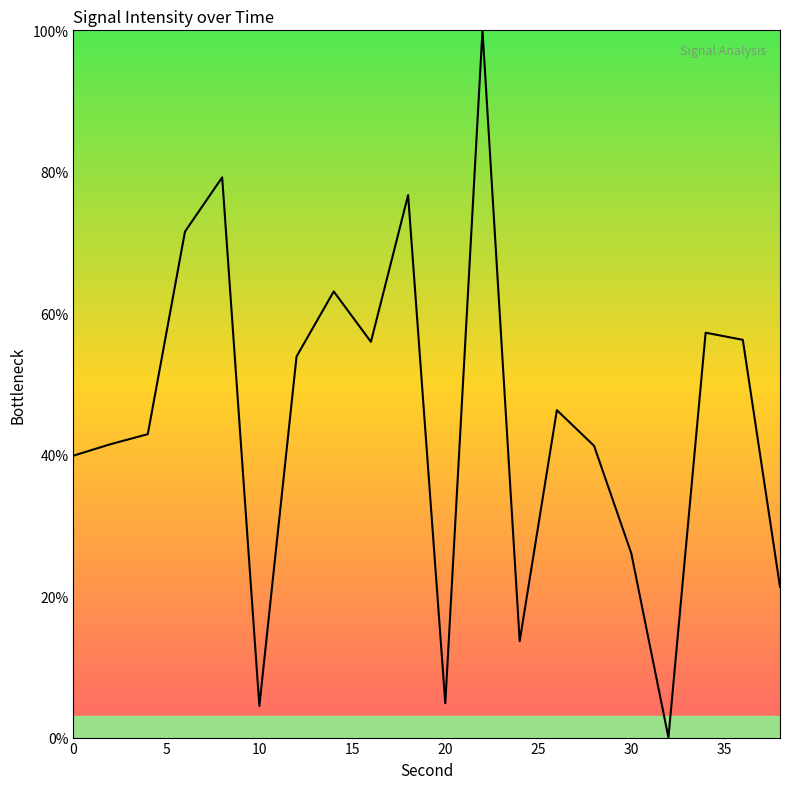

True or false: there are more than 2 points higher than both neighbors.

True